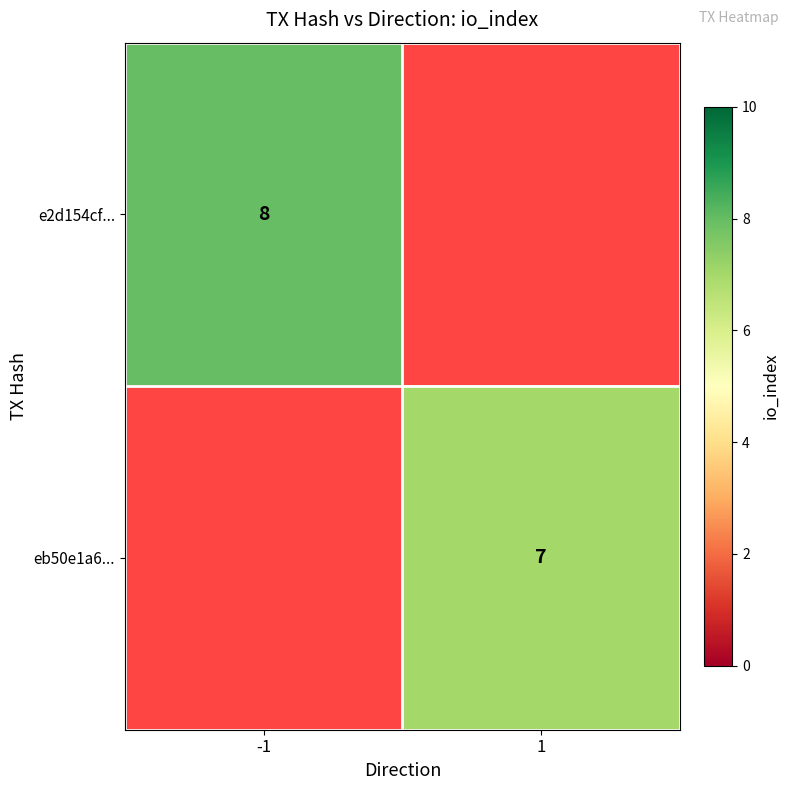

Is it true that eb50e1a6... equals 10 at 1?

False